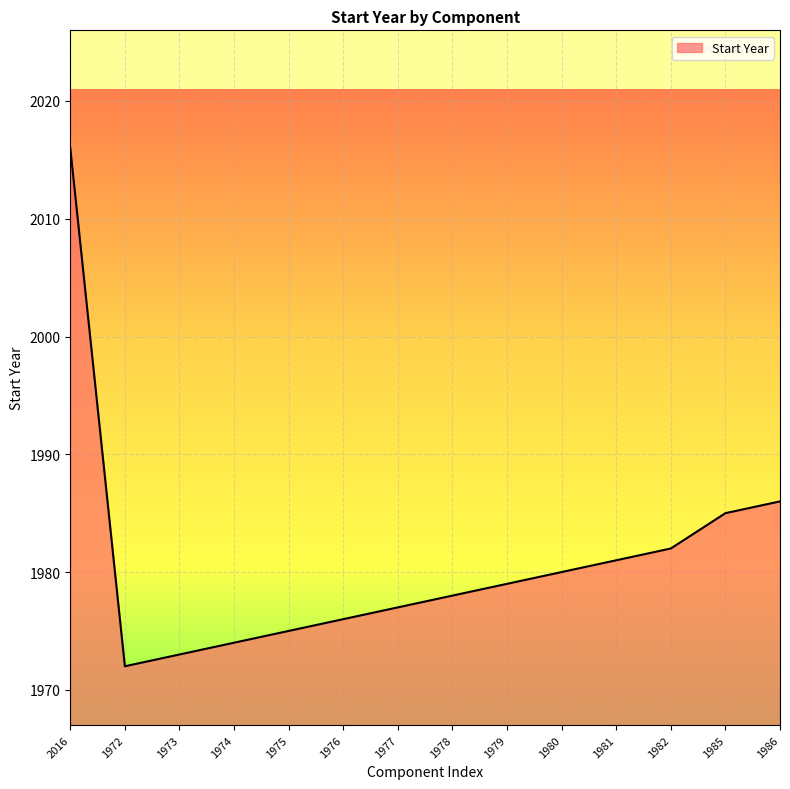

True or false: the data shows 1975 at 1975.

True